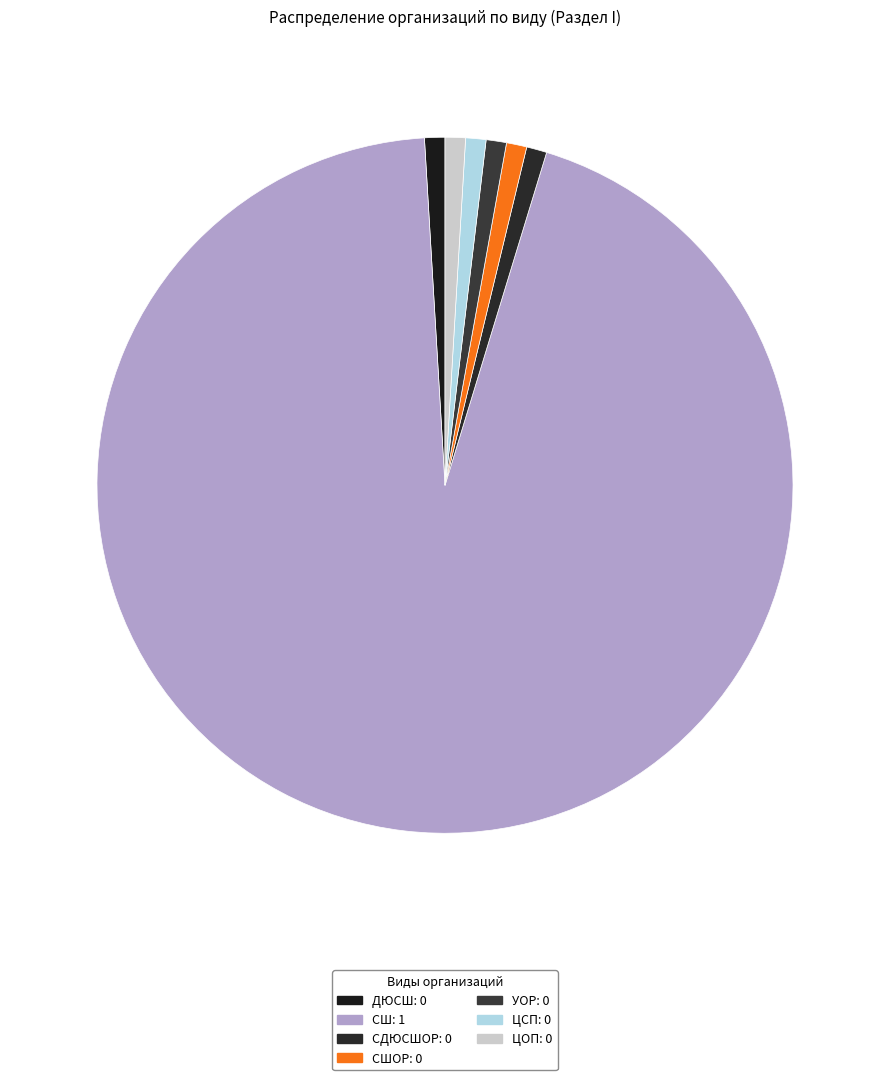

Is there any slice that represents more than half of the pie?

Yes